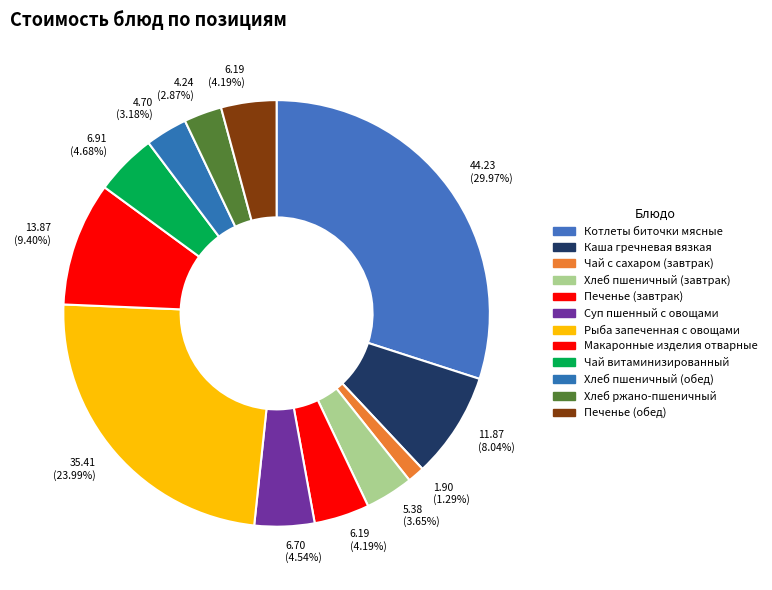

Count the number of slices in the pie.

12